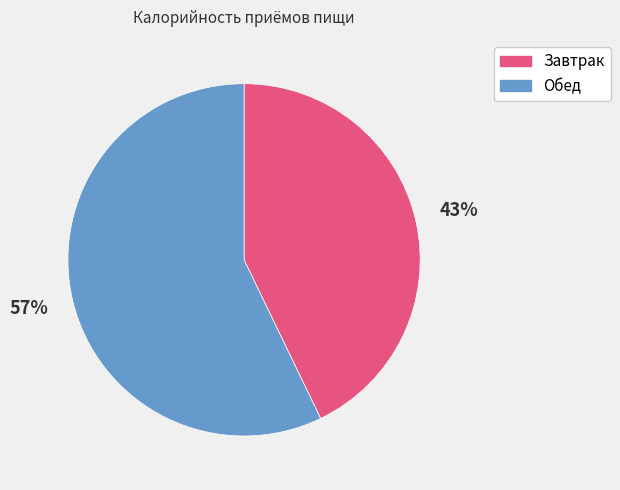

How many slices are in this pie chart?

2